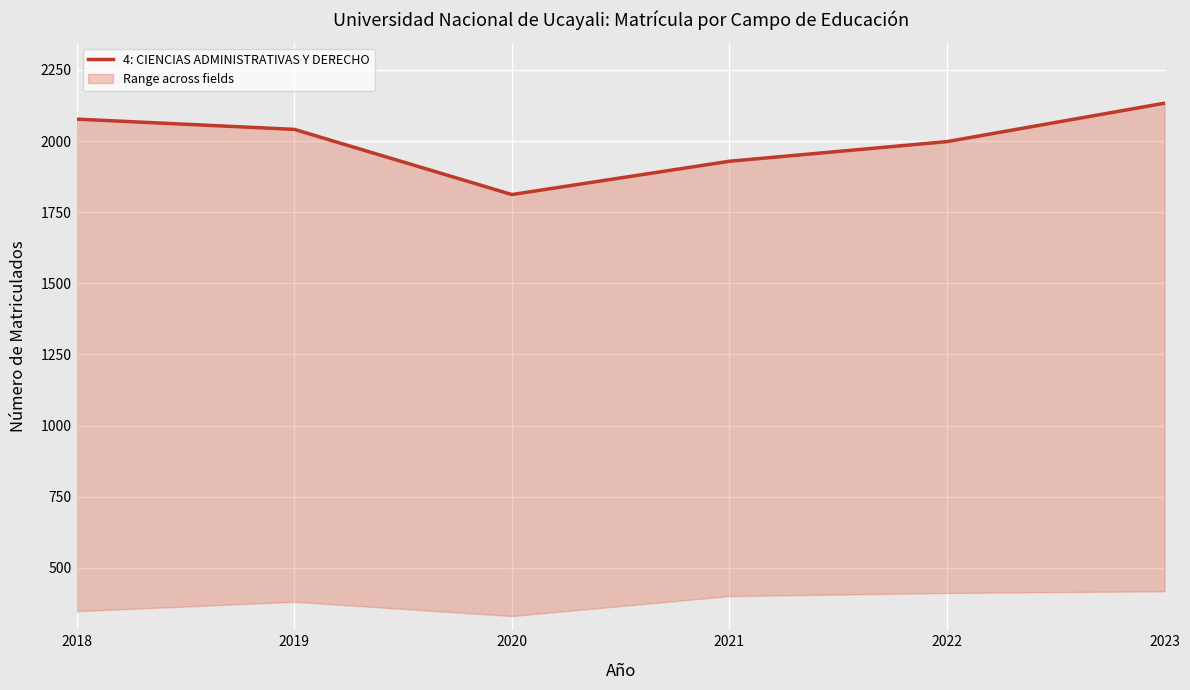

Rank the categories by value from highest to lowest.

2023, 2018, 2019, 2022, 2021, 2020